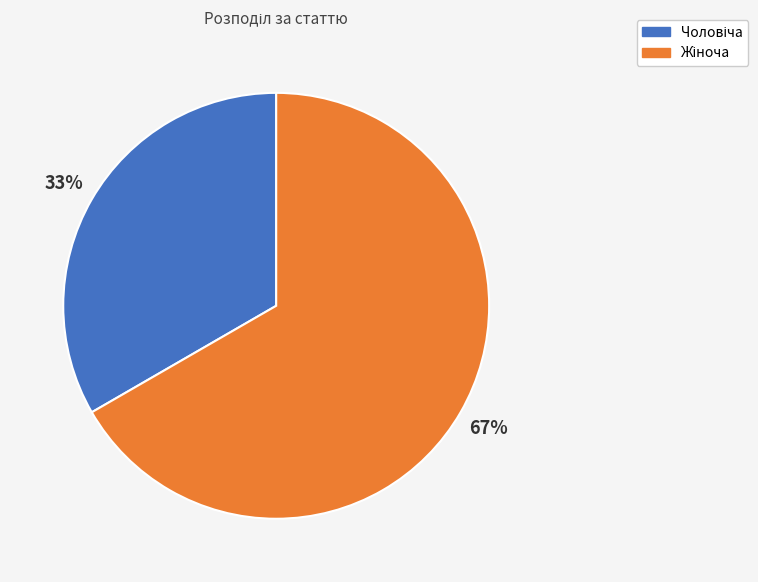

Does any single category account for the majority?

Yes